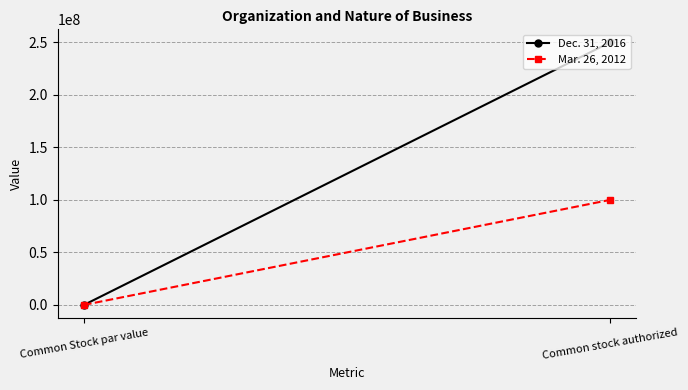

The value of Mar. 26, 2012 at Common Stock par value is 0.0. True or false?

False